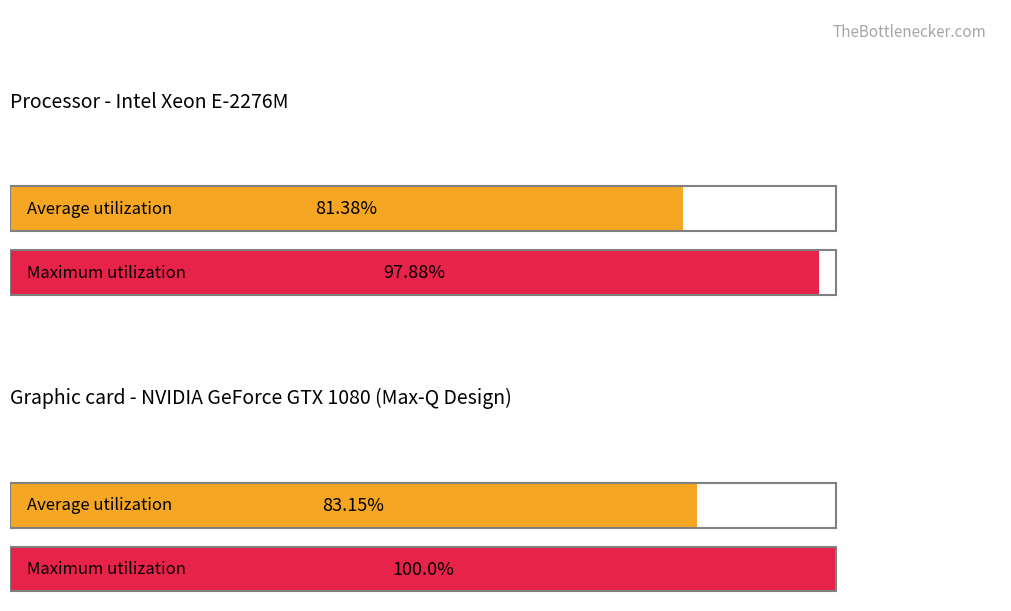

Count the number of categories in the chart.

2